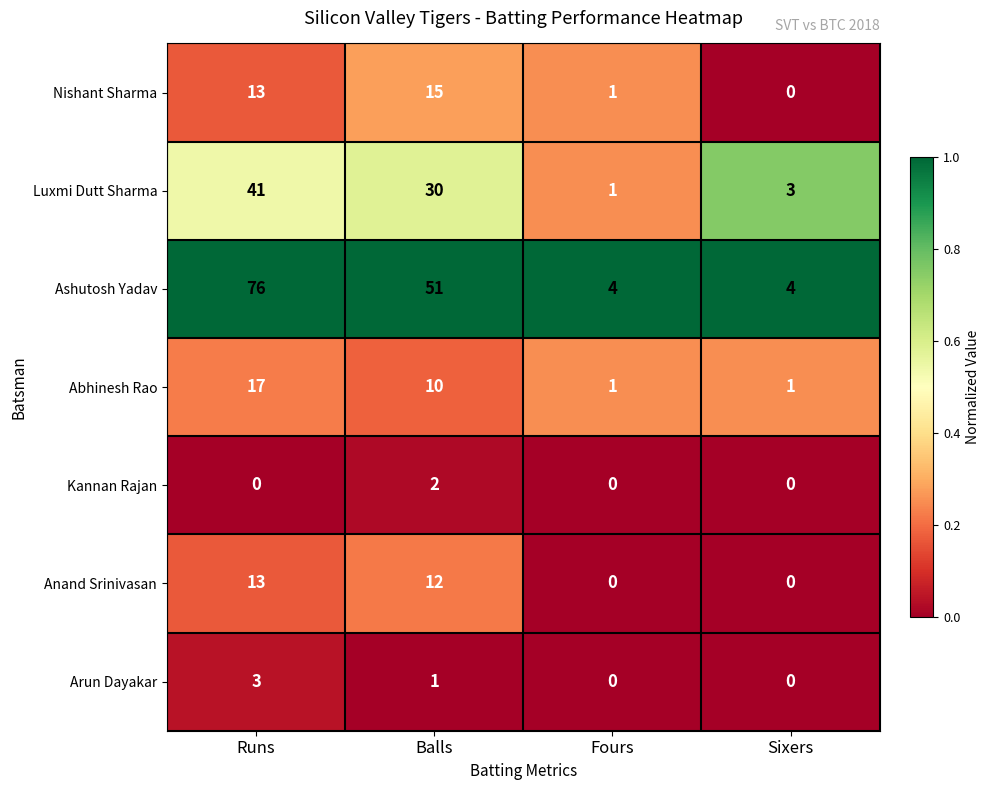

Which series has the largest range (max minus min)?

Ashutosh Yadav